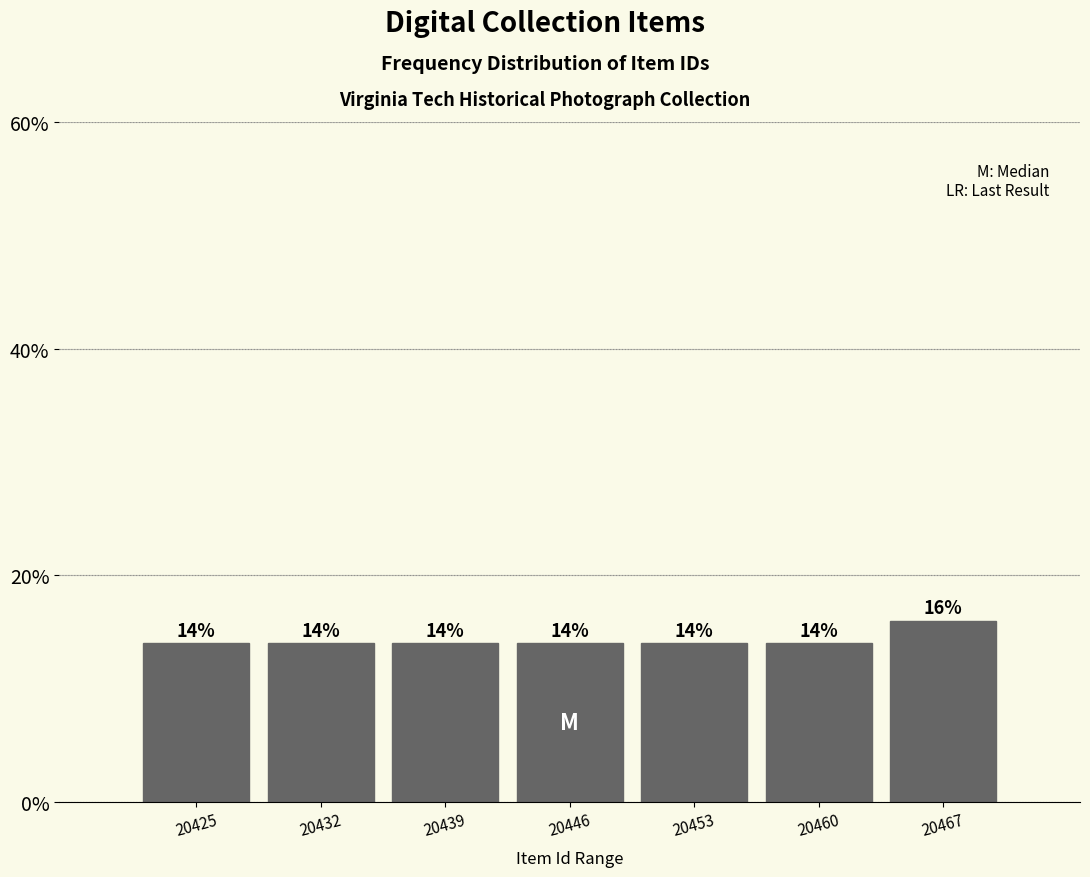

Reading left to right, list every bar in this chart as the range it spans on the x-axis followed by its height.

20422 to 20429: 14
20429 to 20436: 14
20436 to 20443: 14
20443 to 20450: 14
20450 to 20457: 14
20457 to 20464: 14
20464 to 20471: 16